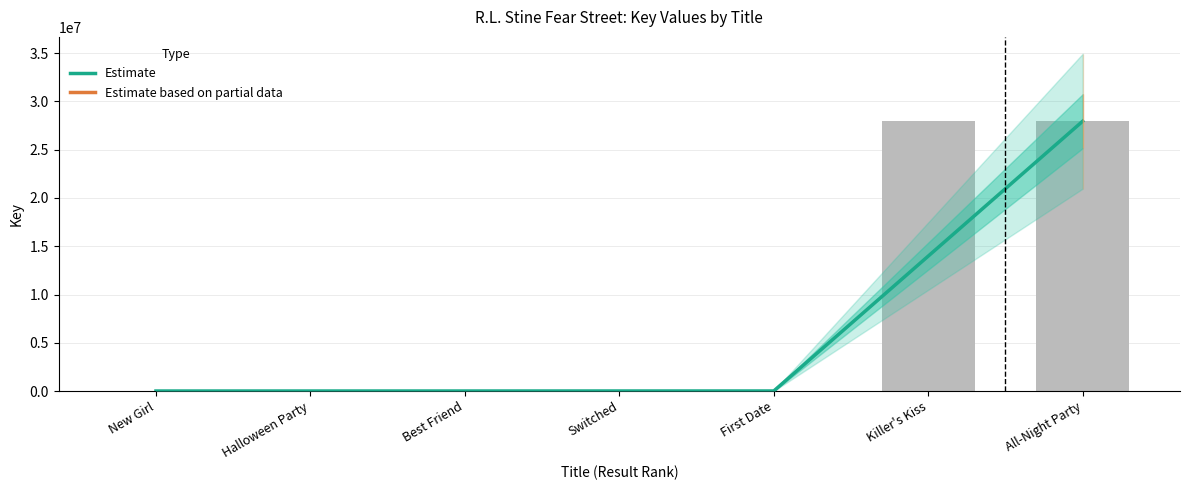

What is the label of the 4th bar from the left?

Switched